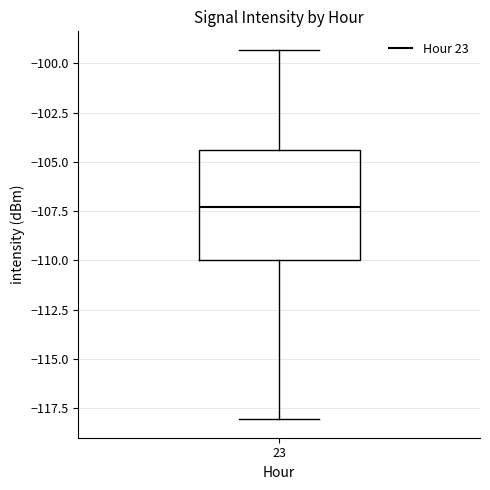

Transcribe this box plot: give where the median line is, the range the box spans, and where the two whiskers end, as read against the y-axis. The values are not printed on the chart, so give them approximately, as read against the axis.

median -107.5, box -110.0 to -104.5, whiskers -118.0 to -99.5